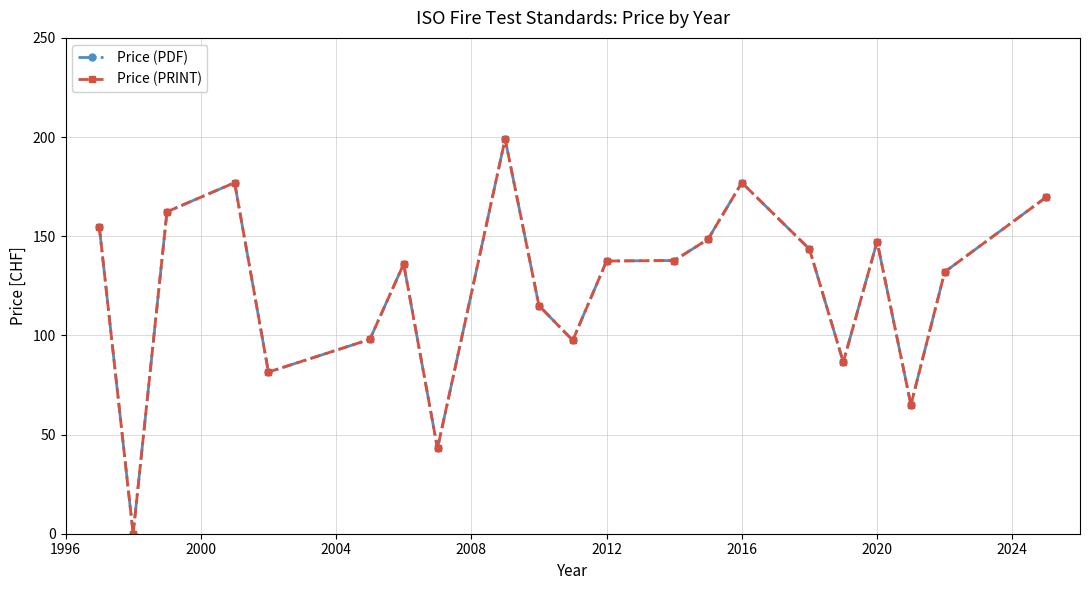

In Price (PDF), how many points are higher than both neighbors (excluding endpoints)?

5